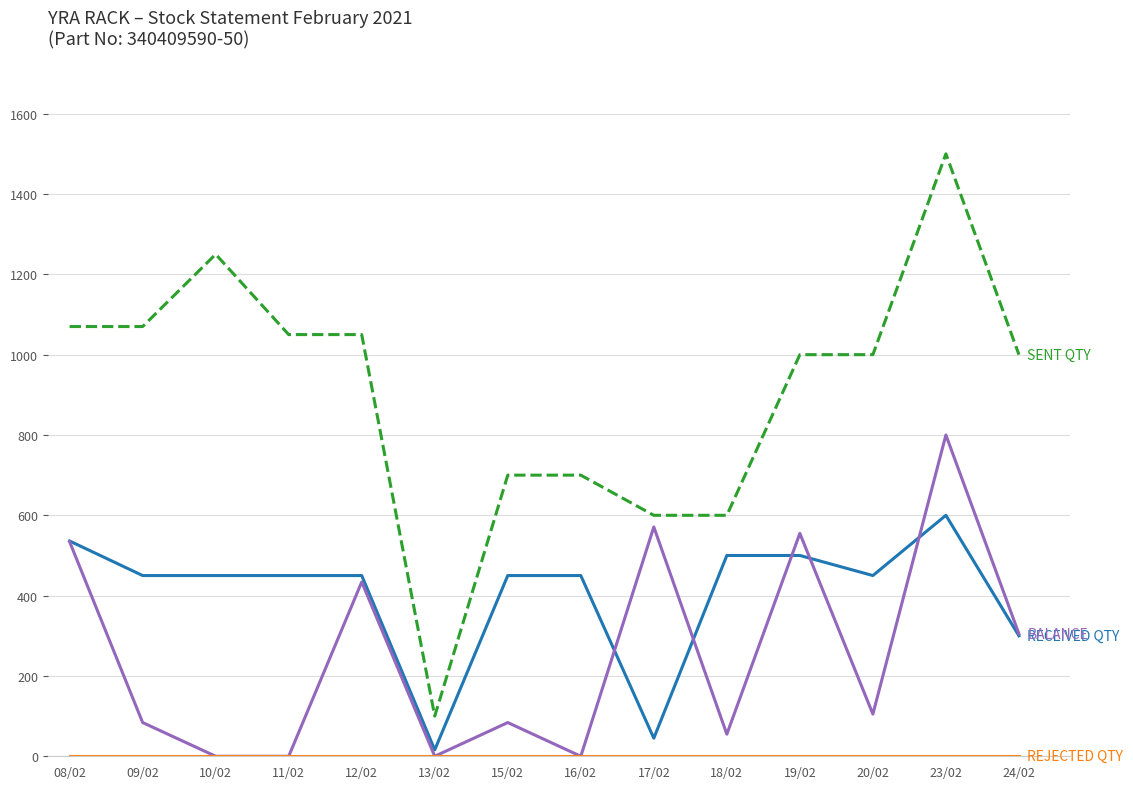

At which category is the sum across all series the highest?

23/02